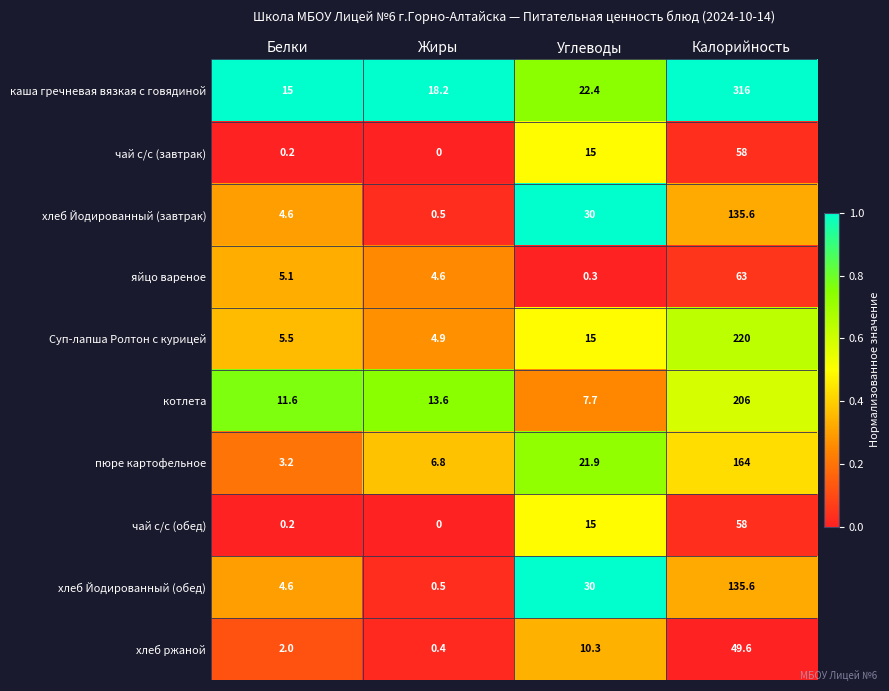

Count the number of data series in this chart.

10